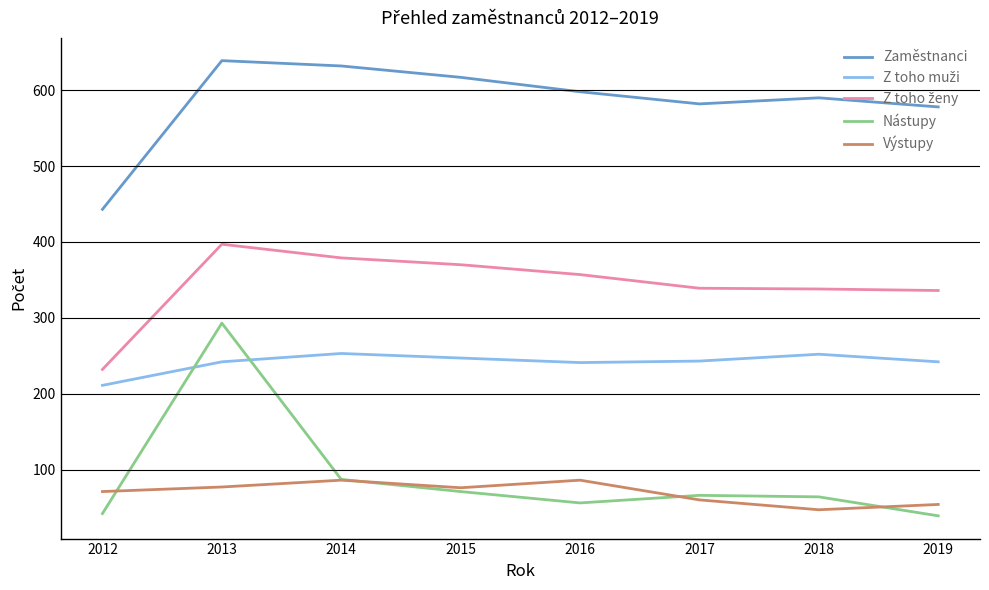

In Nástupy, how many points are higher than both neighbors (excluding endpoints)?

2